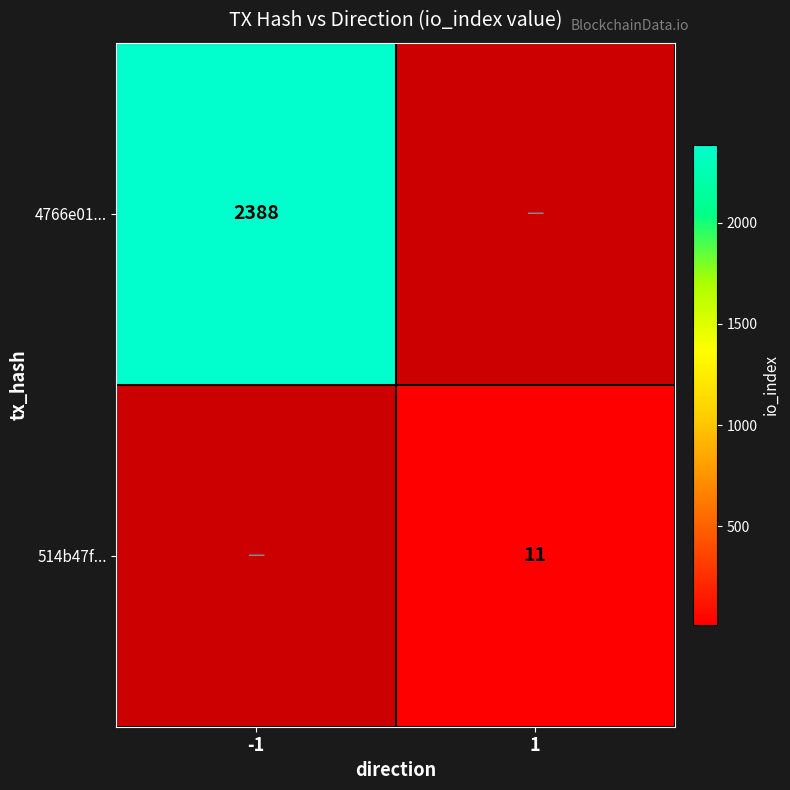

Is it true that 4766e01... equals 3625.3 at -1?

False